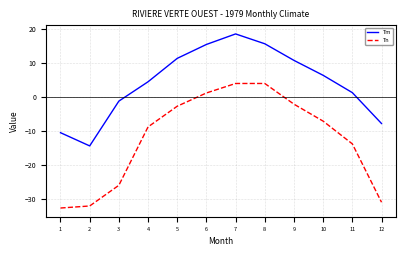

Does the chart have visible grid lines?

Yes